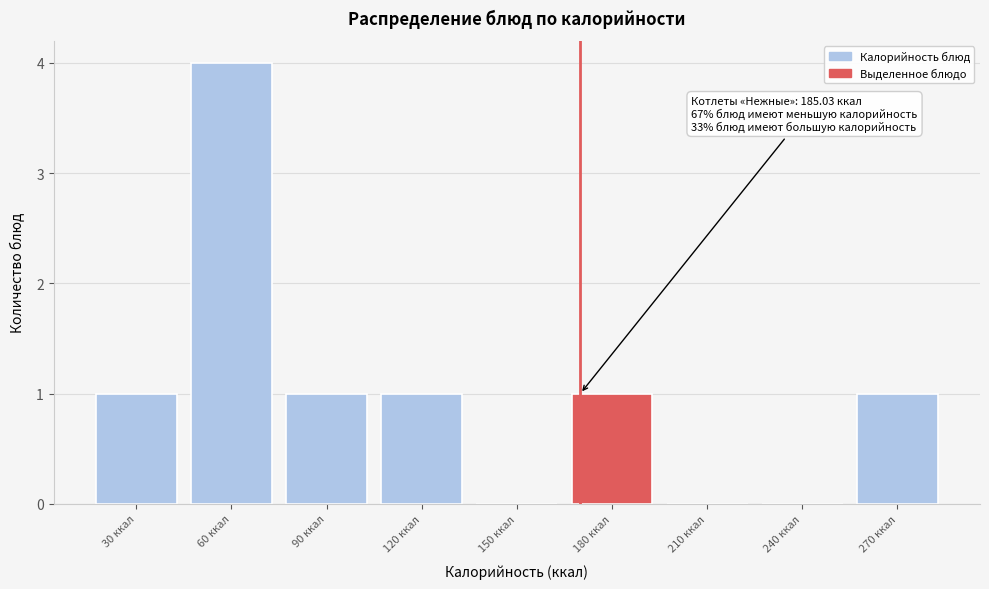

Reading left to right, what are all the values shown in this chart?

30 ккал=1	60 ккал=4	90 ккал=1	120 ккал=1	150 ккал=0	180 ккал=1	210 ккал=0	240 ккал=0	270 ккал=1